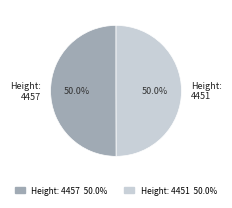

What is the ratio of the value at Height: 4457 to the value at Height: 4451?

1.0